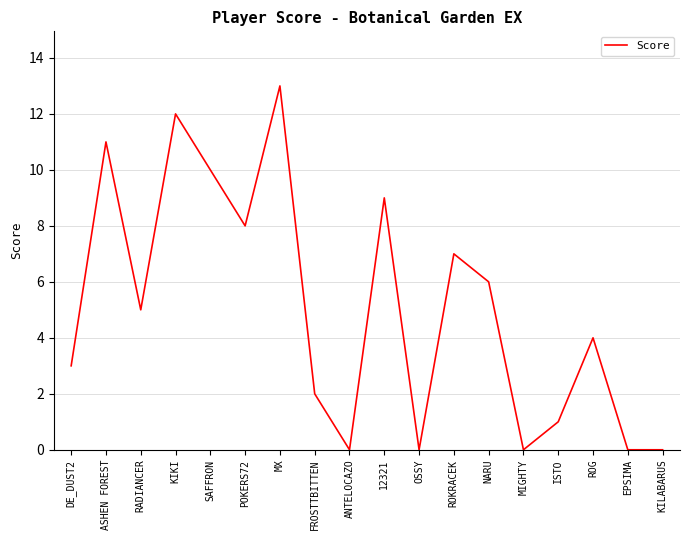

Which category has the highest value across all series?

MX